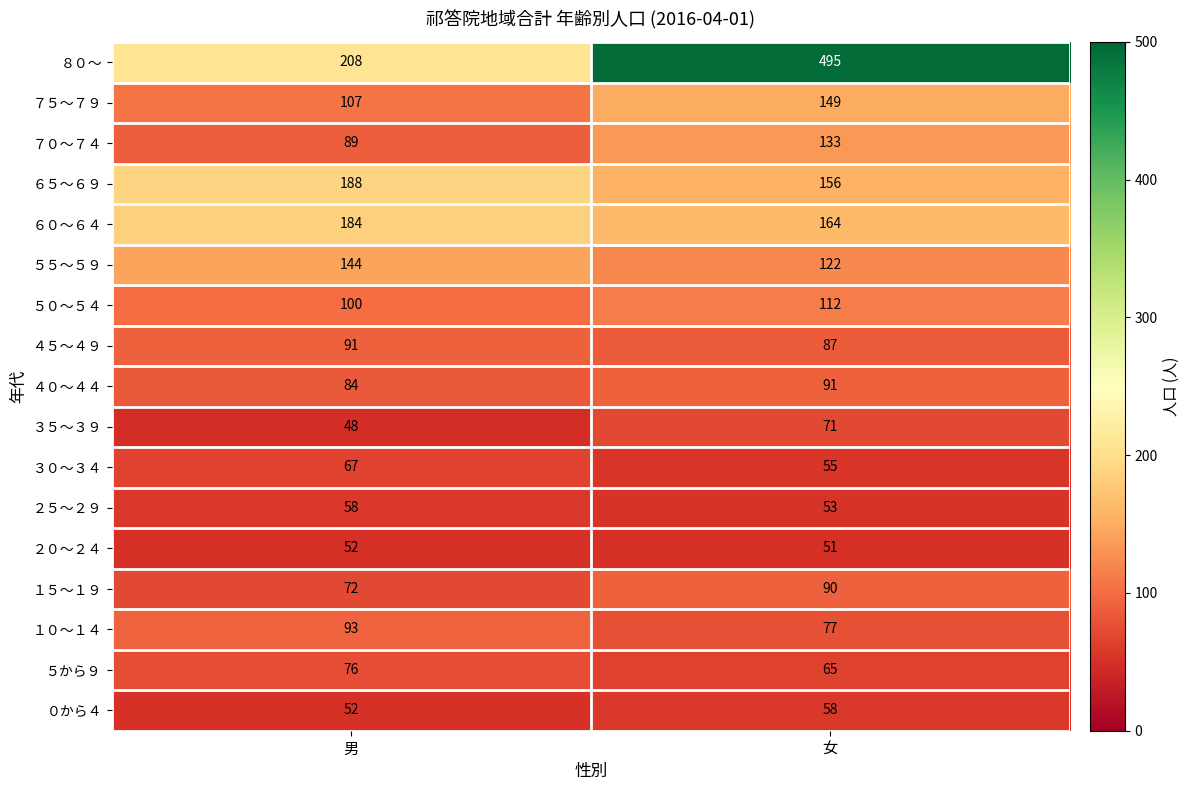

Rank the series at 女 from lowest to highest value.

２０～２４, ２５～２９, ３０～３４, ０から４, ５から９, ３５～３９, １０～１４, ４５～４９, １５～１９, ４０～４４, ５０～５４, ５５～５９, ７０～７４, ７５～７９, ６５～６９, ６０～６４, ８０～